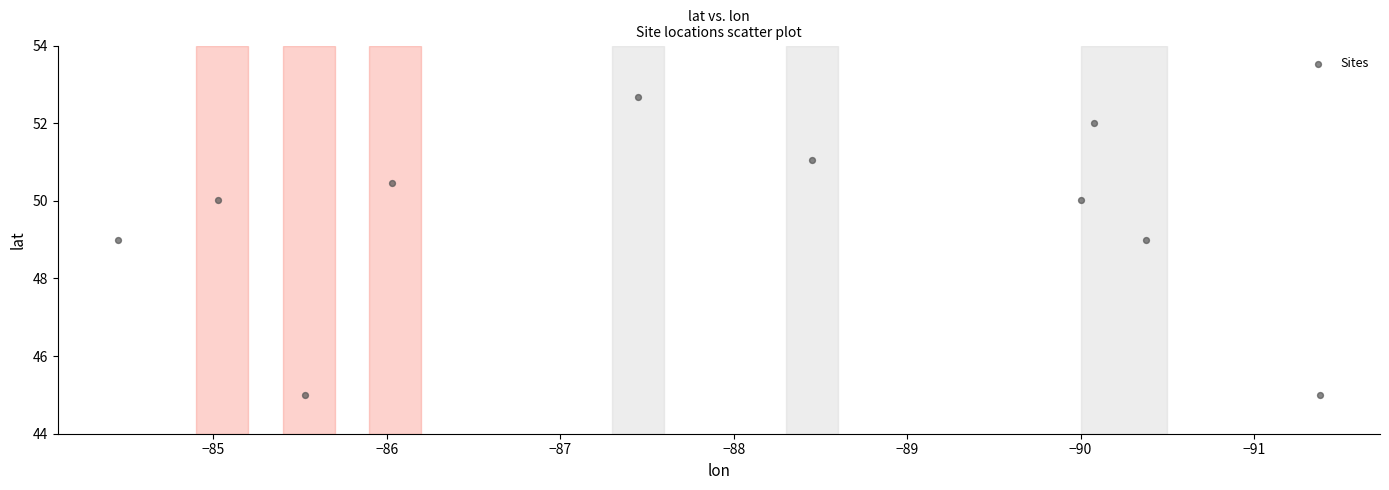

What is the average Y value?

49.4